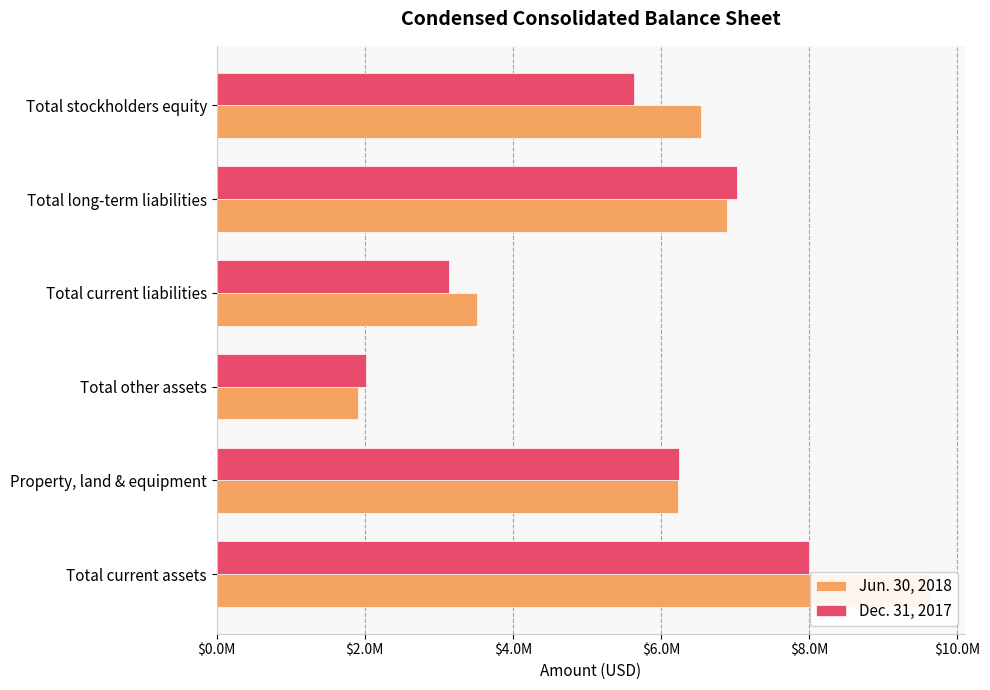

Which series has the widest spread of values?

Jun. 30, 2018